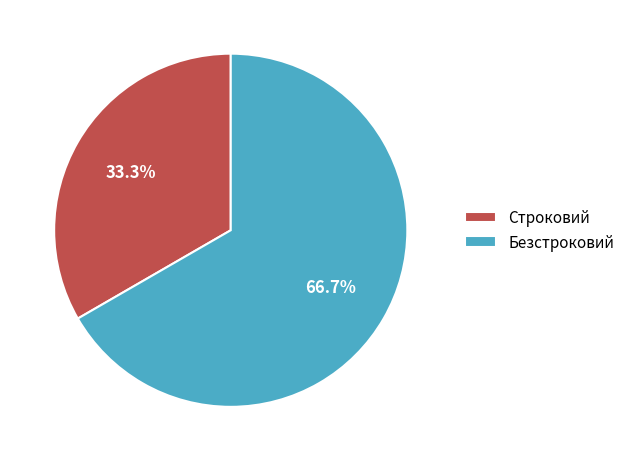

Between Безстроковий and Строковий, which is larger?

Безстроковий